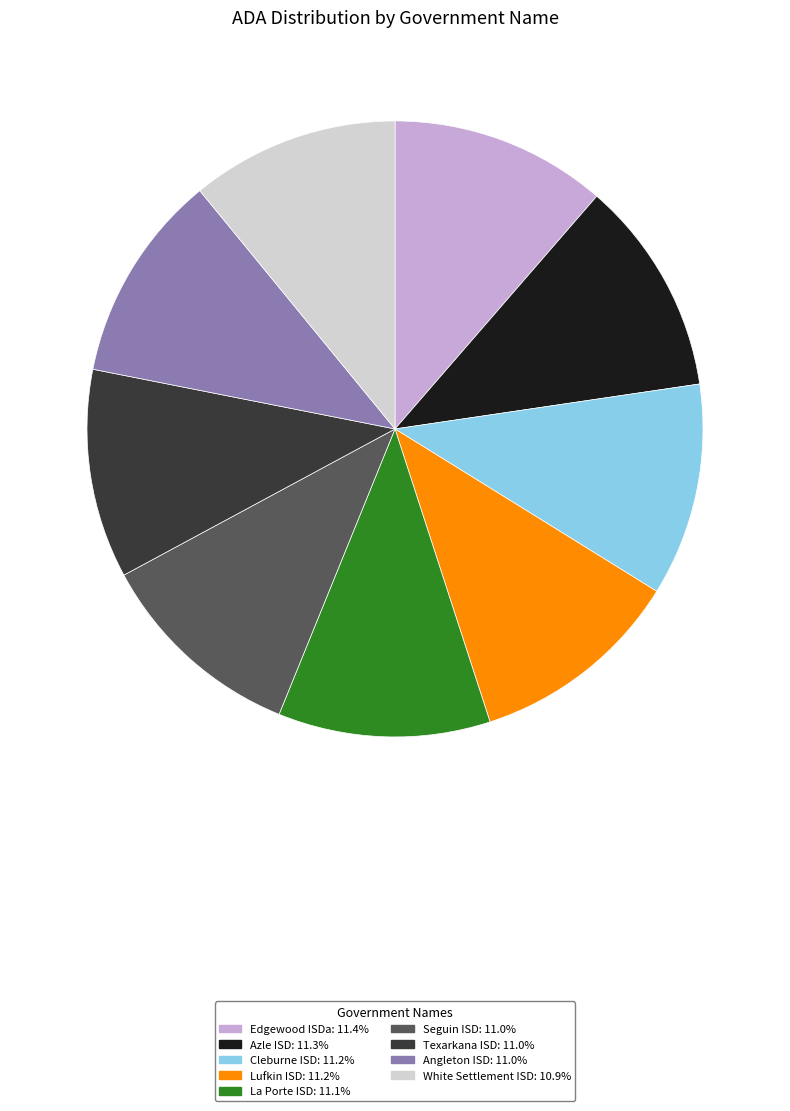

Approximately how many times larger is the value at Lufkin ISD compared to Edgewood ISDa?

1.0